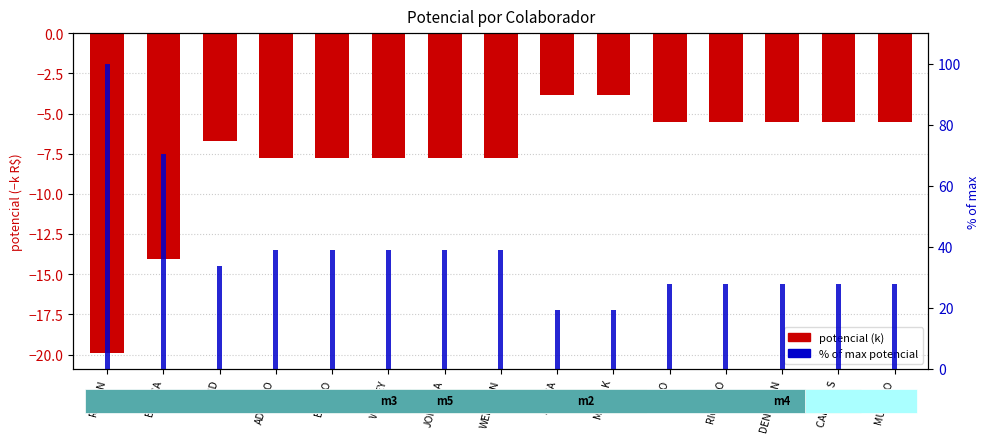

Is the value of potencial (k) at RICARDO greater than the value of % of max potencial at BIANCA?

No